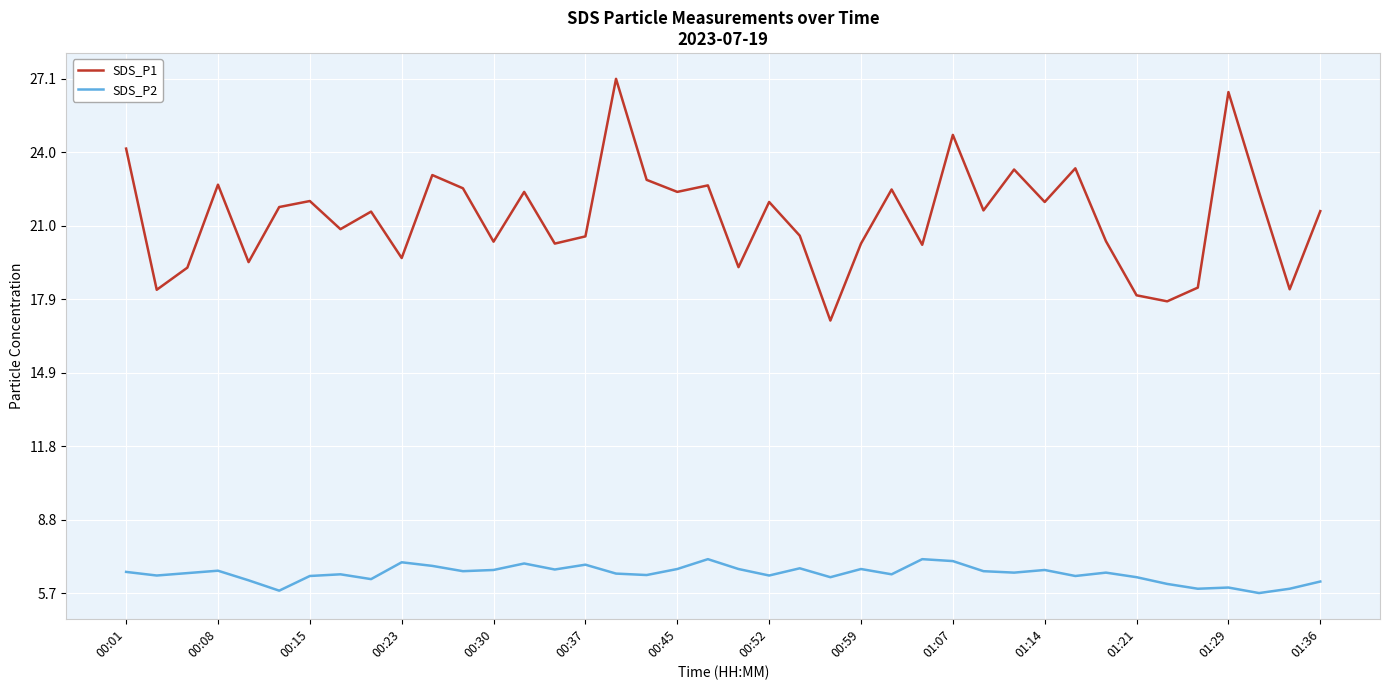

Rank the series by their average value, from highest to lowest.

SDS_P1, SDS_P2